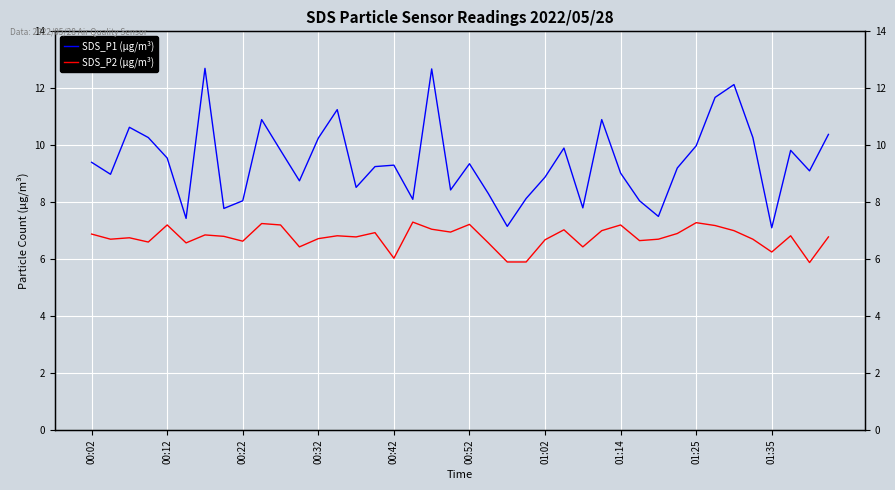

List the series in order of their peak value, highest first.

SDS_P1 (μg/m³), SDS_P2 (μg/m³)